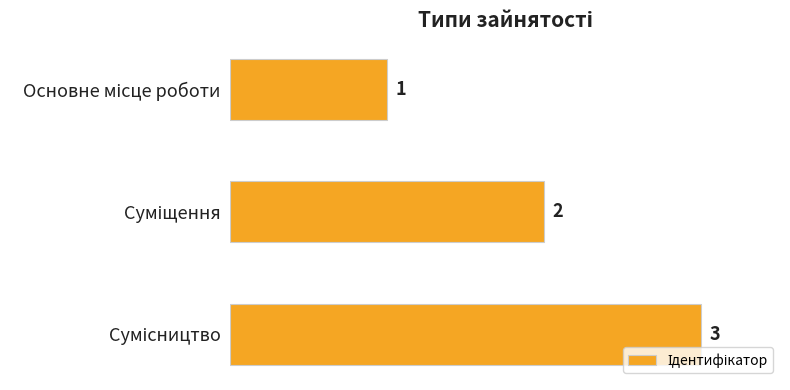

What is the sum of all values?

6